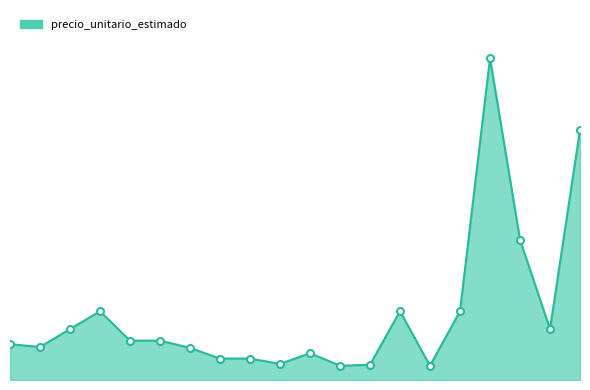

What is the sum of all values?

7440000